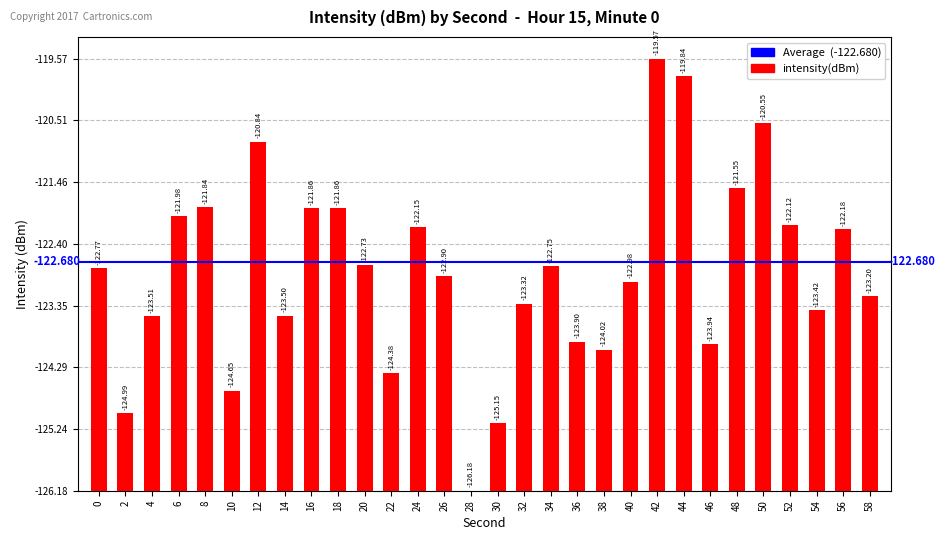

At which category does the chart reach its peak across all series?

42